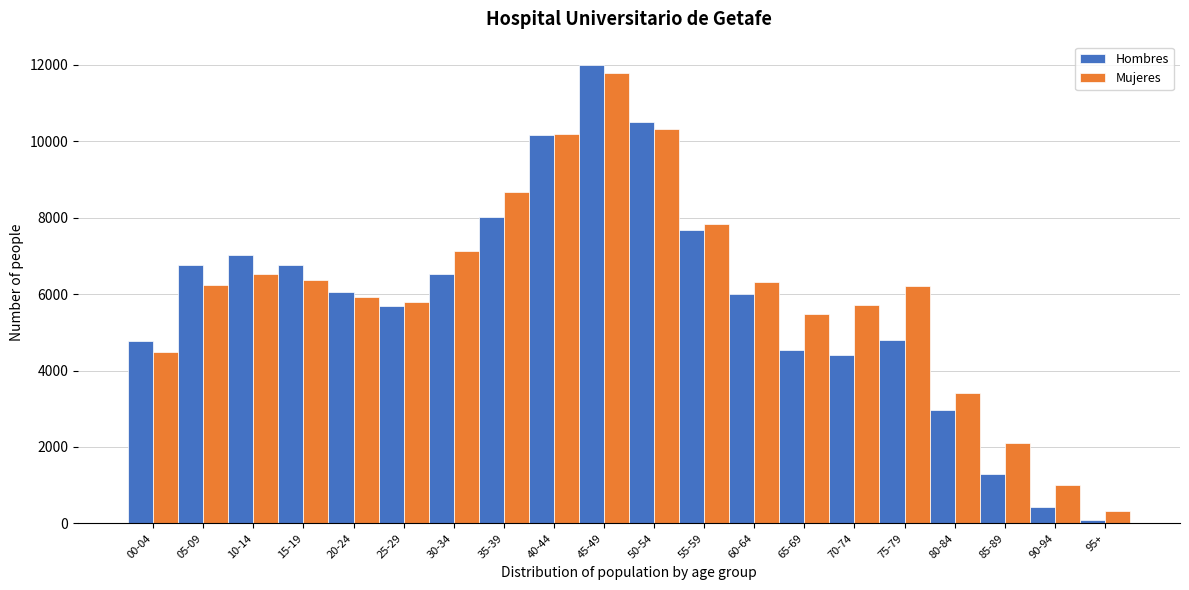

At which category does the chart reach its peak across all series?

45-49